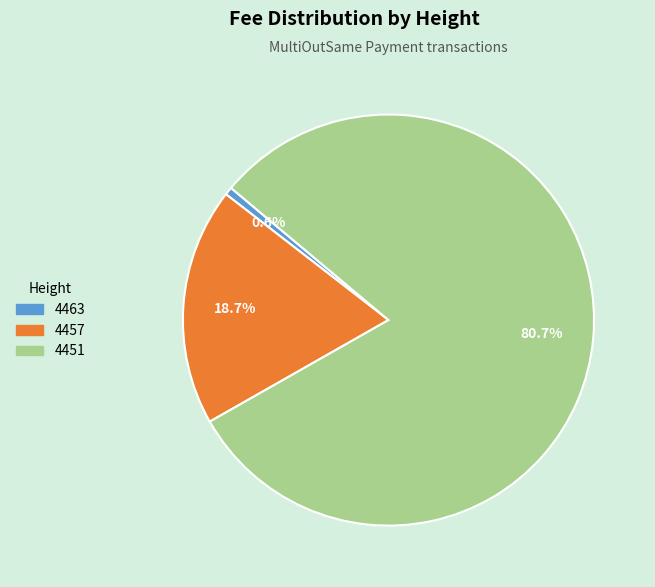

True or false: 4463 accounts for 11% of the total.

False